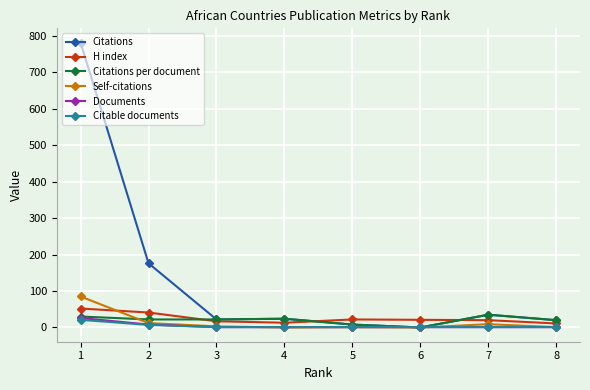

Which series has the largest total across all categories?

Citations